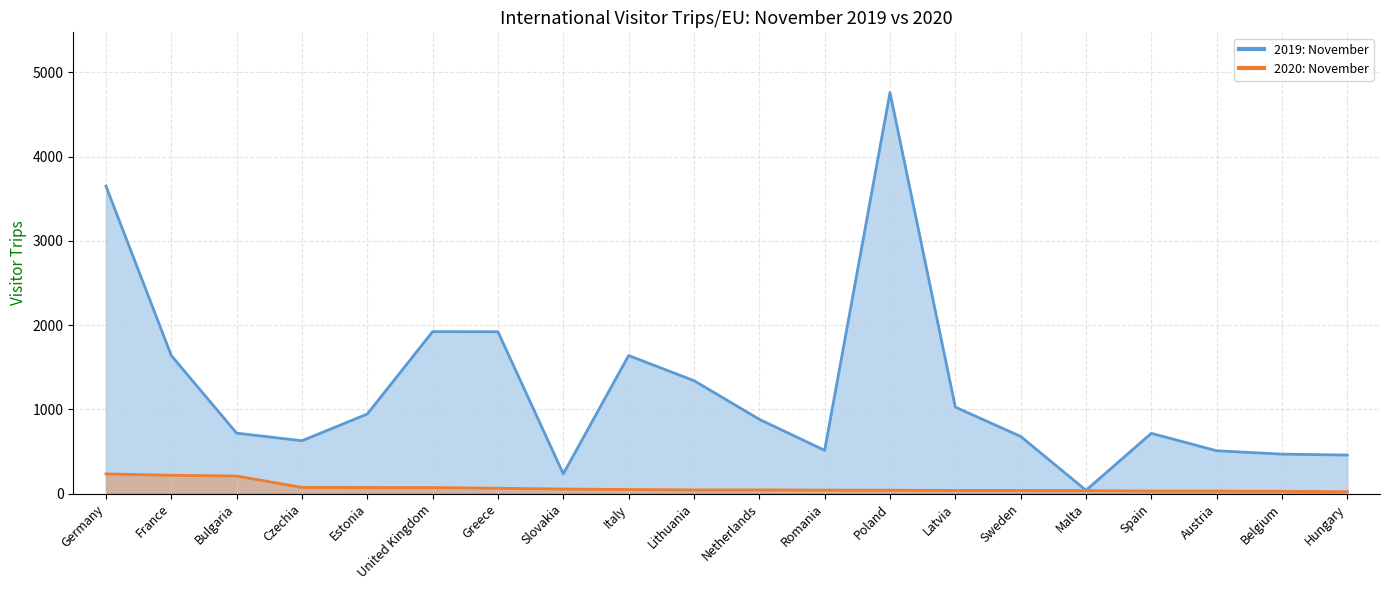

Does the chart display data point markers on the line(s)?

No